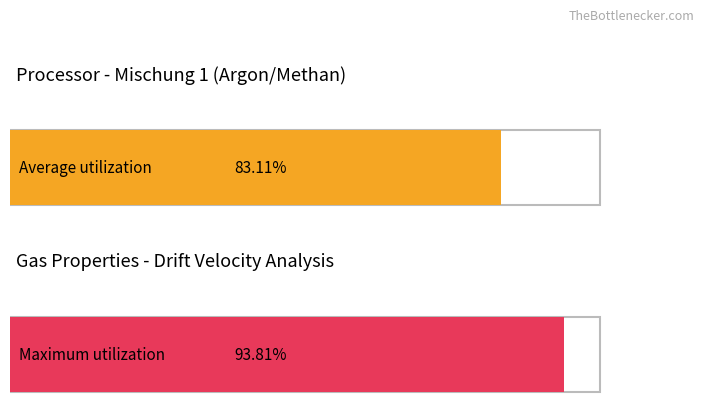

Which series has the widest spread of values?

Average utilization